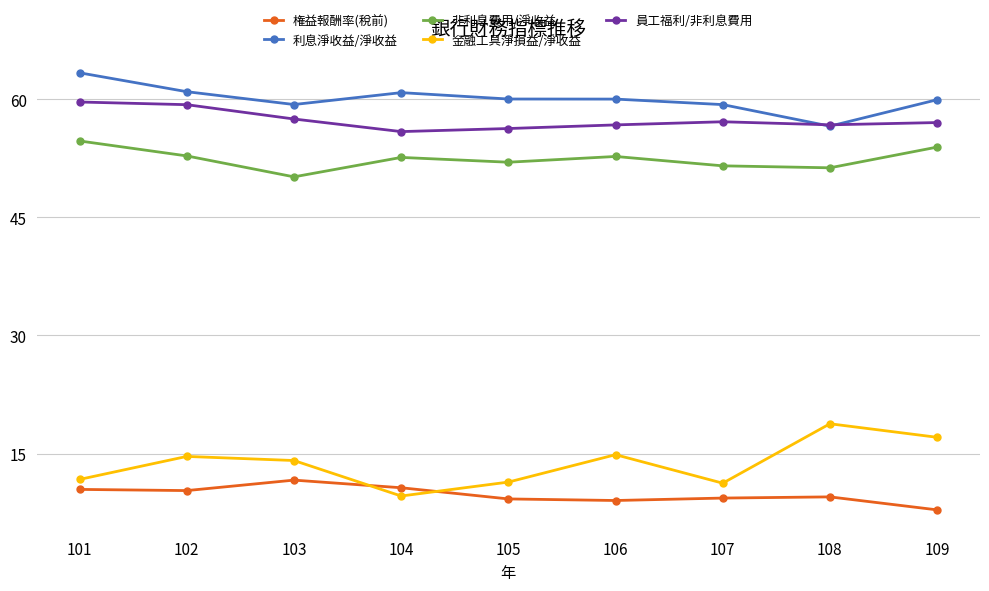

What is the total value across all series at 102?

198.0